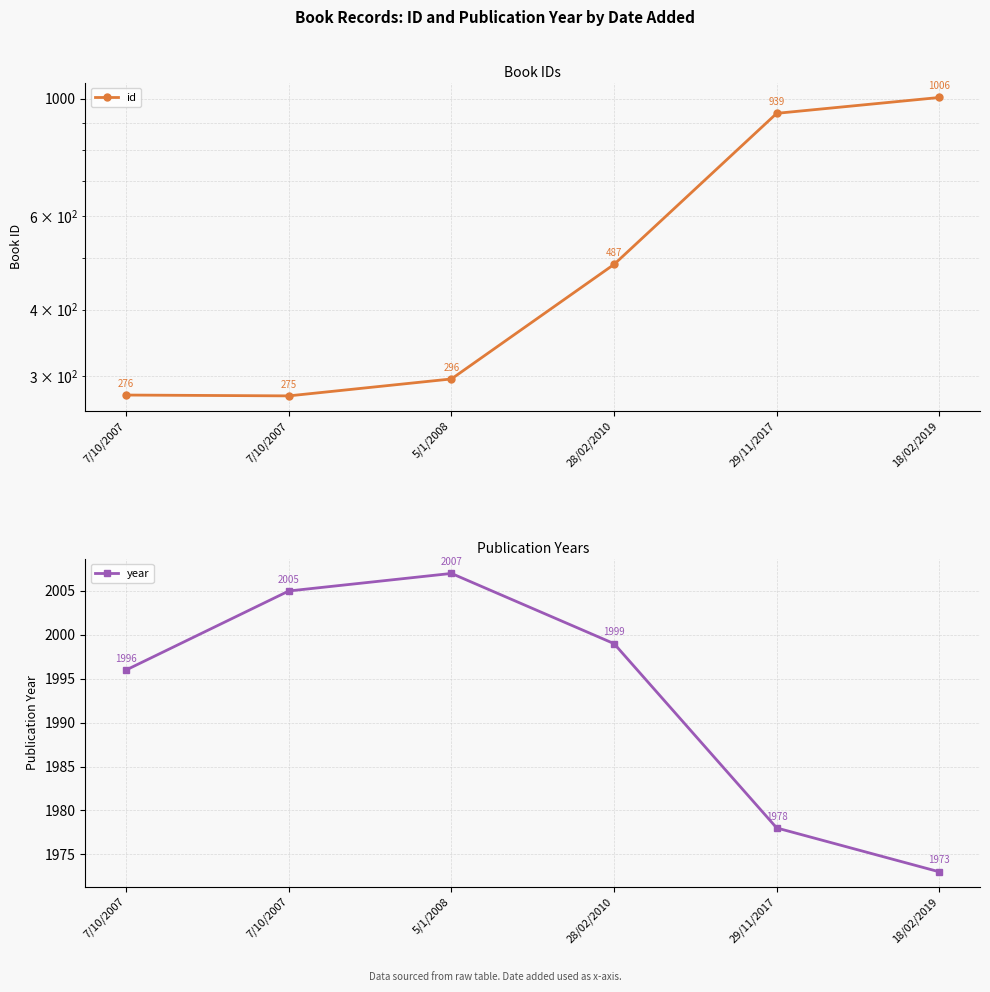

At 7/10/2007, list the series in order from largest to smallest.

year, id